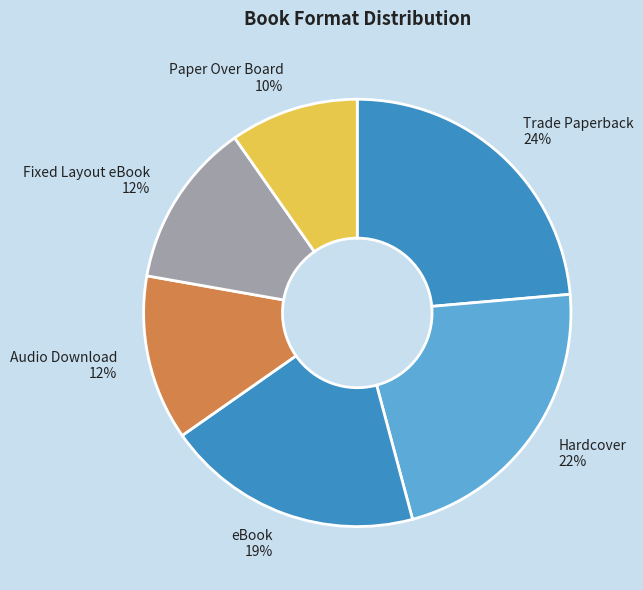

To the nearest percent, what is the combined percentage of Hardcover and Trade Paperback?

46%